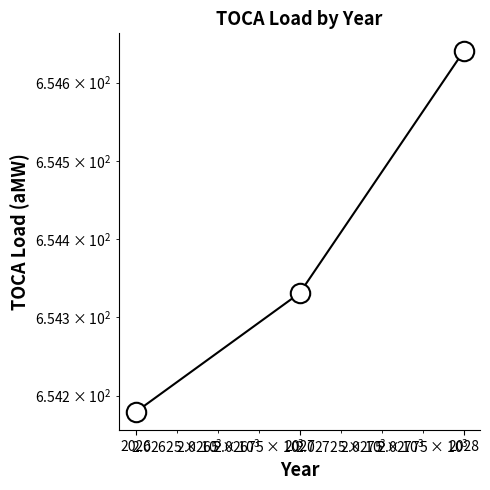

What is the ratio of the value at 2026 to the value at 2028?

1.0